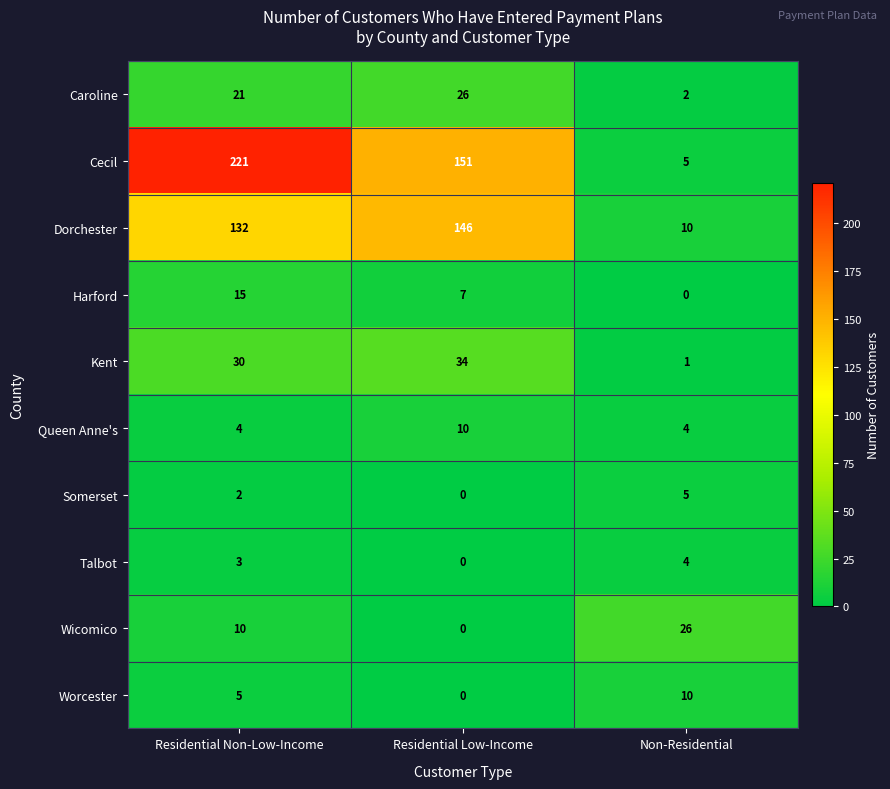

What is the maximum value shown in the chart?

221